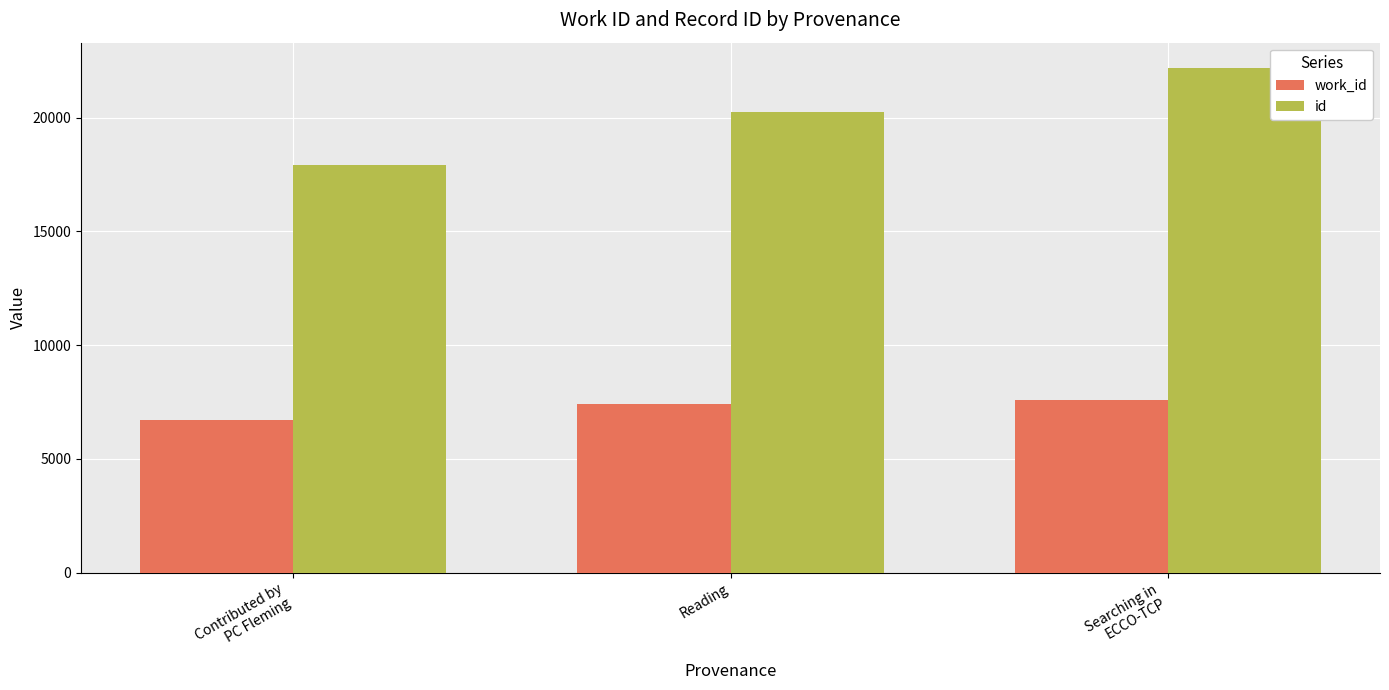

Reading right to left, what are all the values shown in this chart?

work_id: Searching in
ECCO-TCP=7591	Reading=7396	Contributed by
PC Fleming=6729
id: Searching in
ECCO-TCP=22189	Reading=20237	Contributed by
PC Fleming=17906